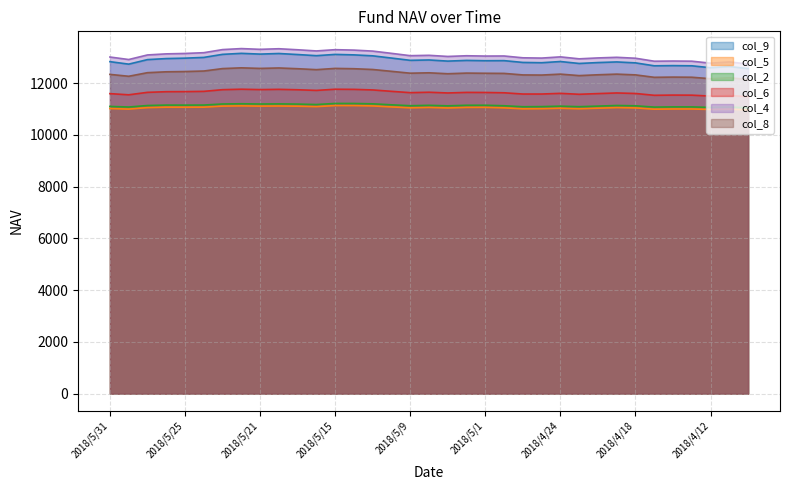

What is the difference between the highest and lowest values at 2018/5/9?

2015